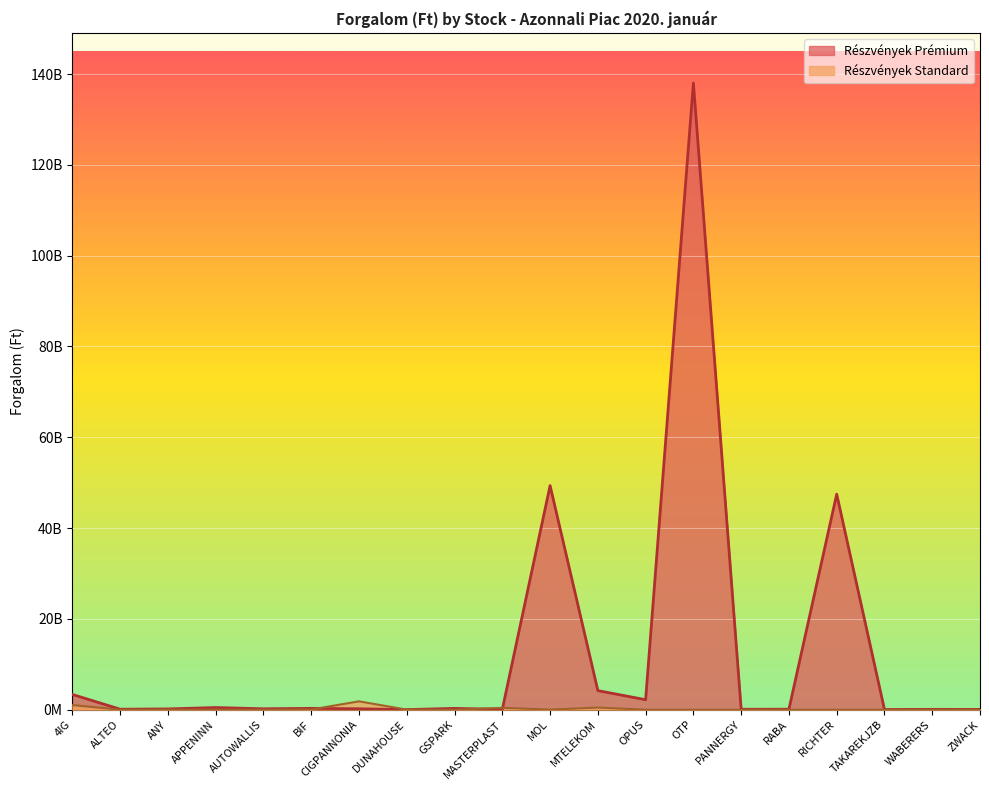

What are all the series names shown in the legend?

Részvények Prémium, Részvények Standard